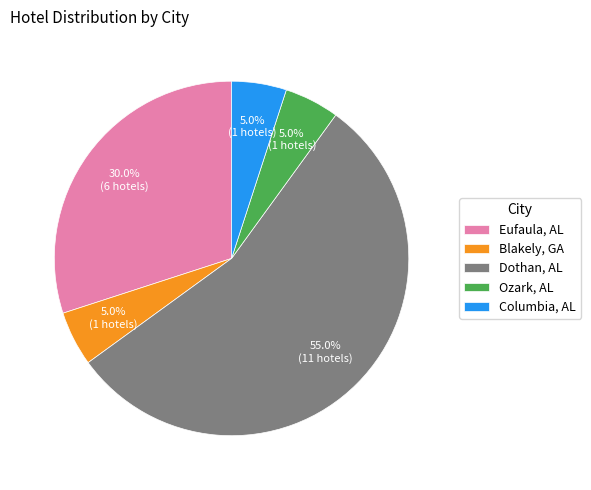

What percentage is the Eufaula, AL slice, to the nearest percent?

30%